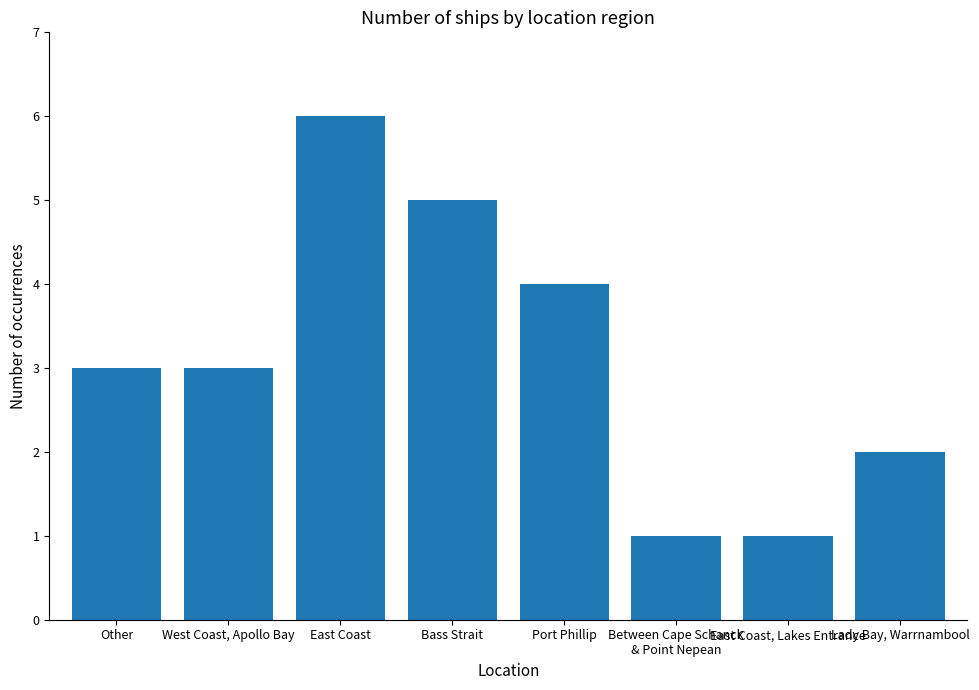

Which category has the highest value across all series?

East Coast